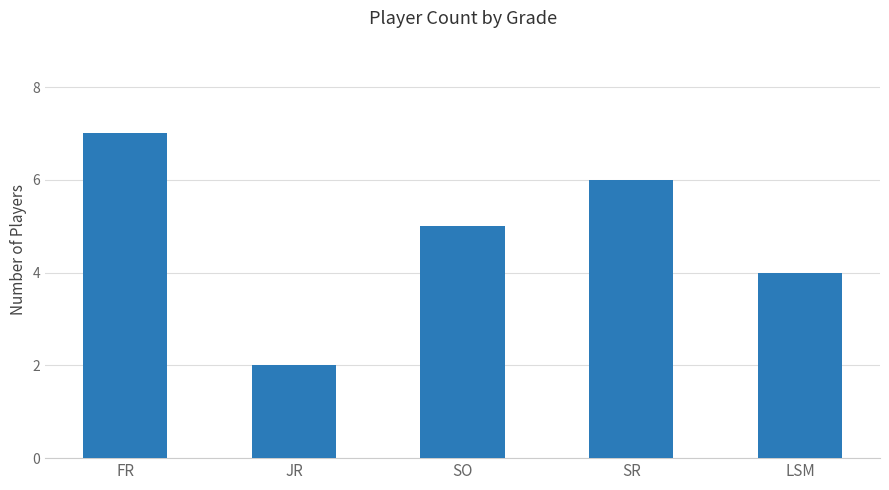

At which label does the data first exceed 5?

FR